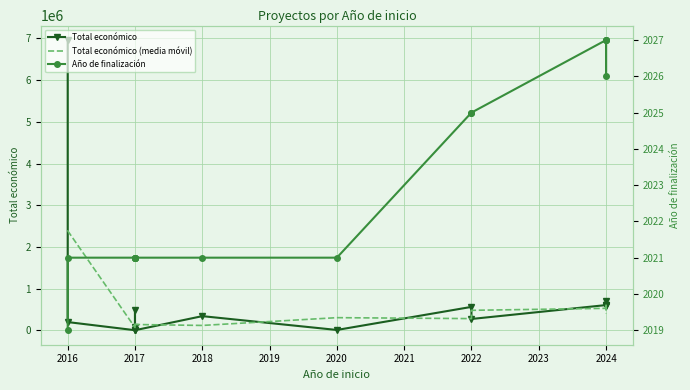

Rank the series by their average value, from highest to lowest.

Total económico, Total económico (media móvil), Año de finalización